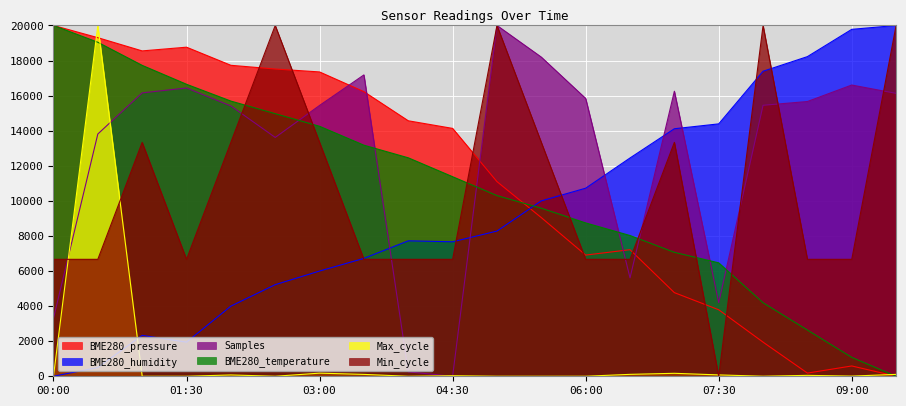

What position from the left is 00:30?

2